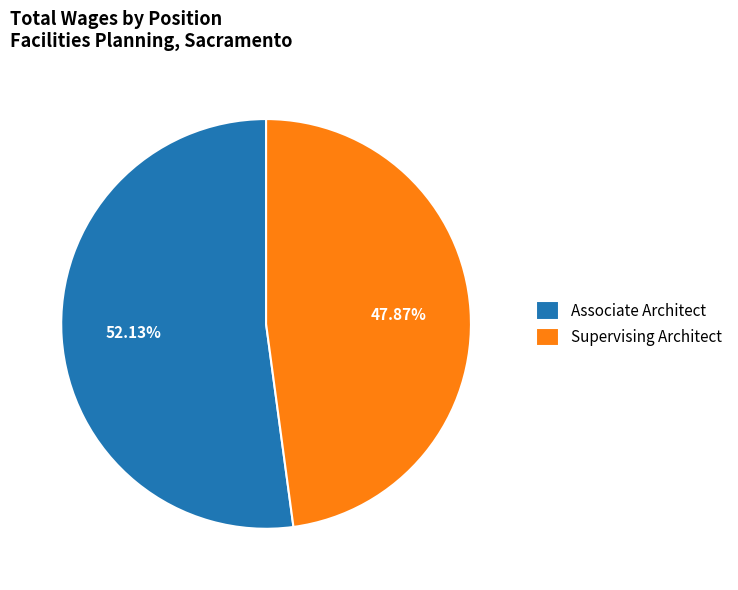

Approximately how many times larger is the value at Supervising Architect compared to Associate Architect?

0.9